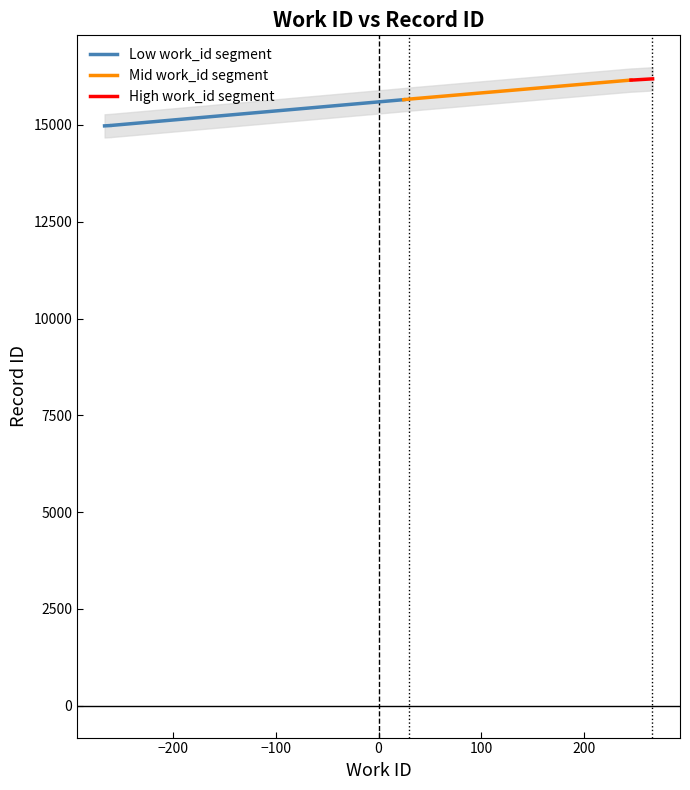

True or false: Mid work_id segment and Low work_id segment intersect in this chart.

False